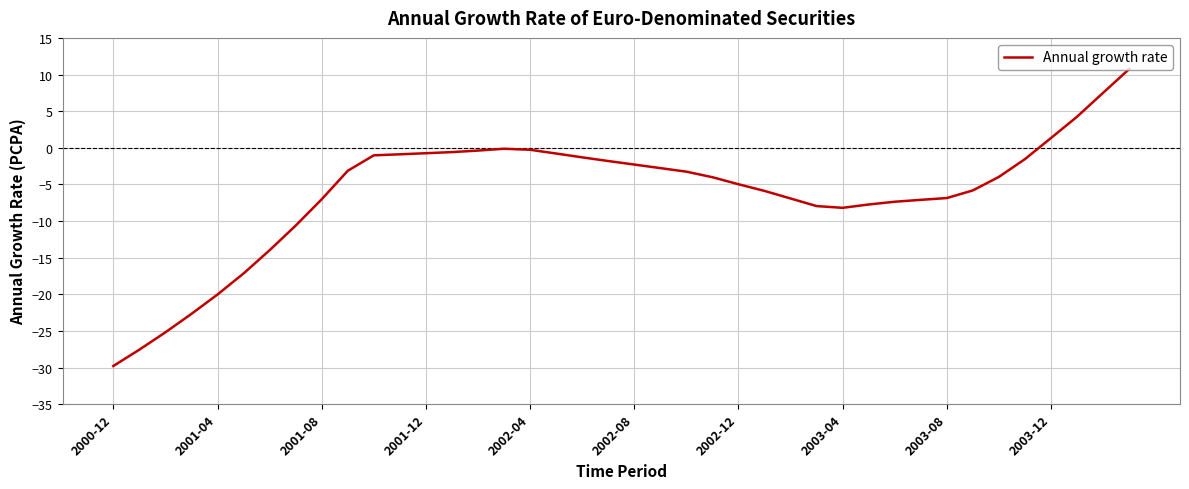

What is the difference between the maximum and minimum values?

40.5